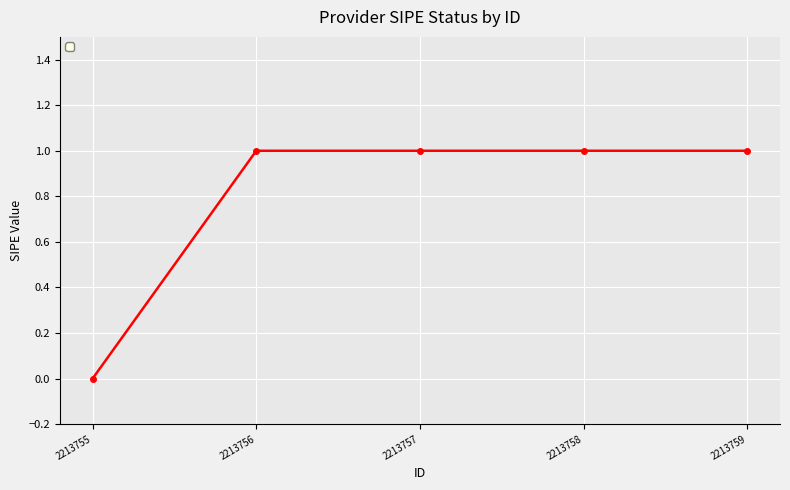

What is the difference between the values at 2213755 and 2213756?

1